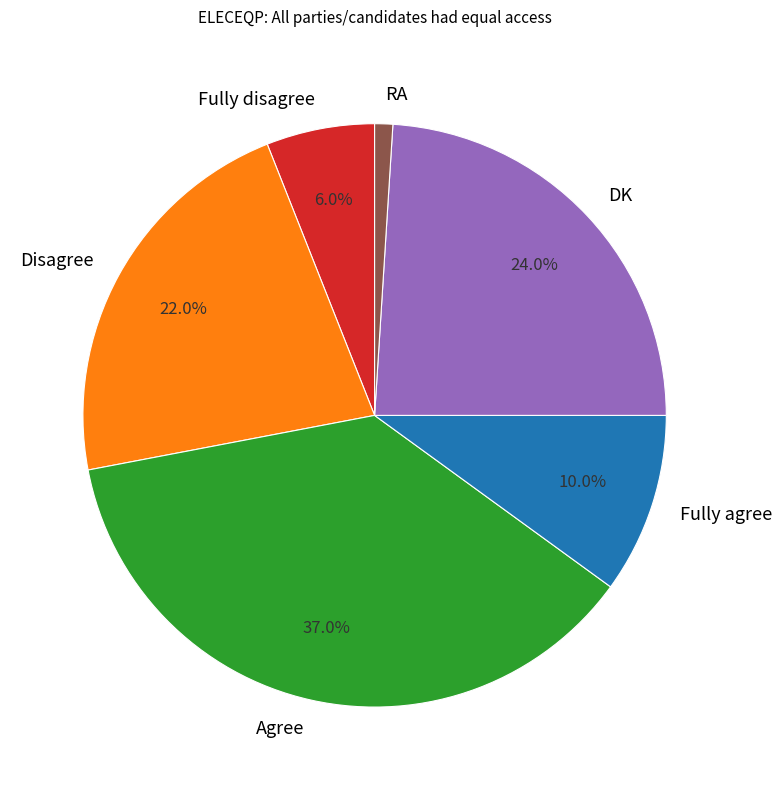

To the nearest percent, what portion does Fully disagree represent?

6%